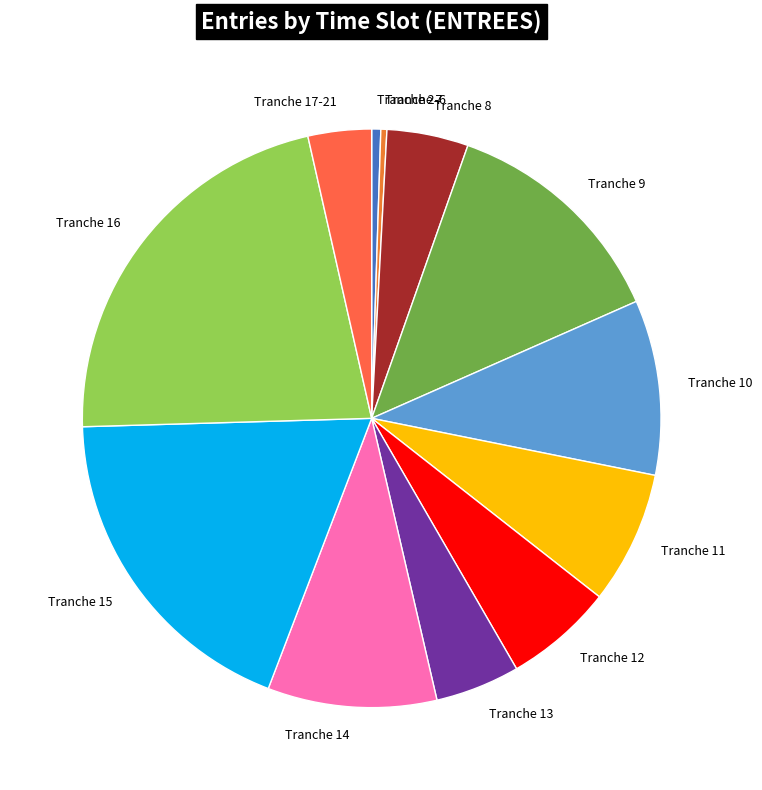

How many segments does this pie chart have?

12